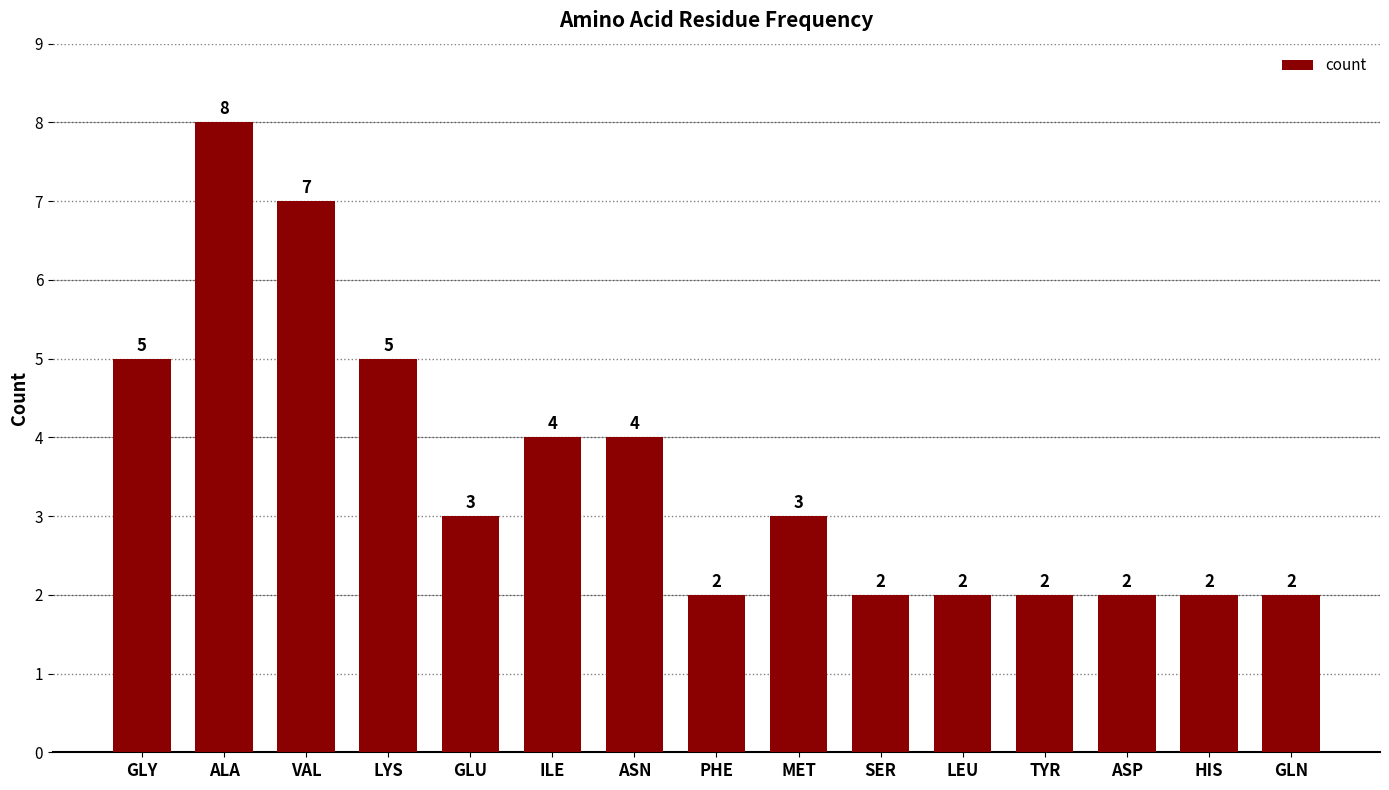

What is the sum of all values?

53